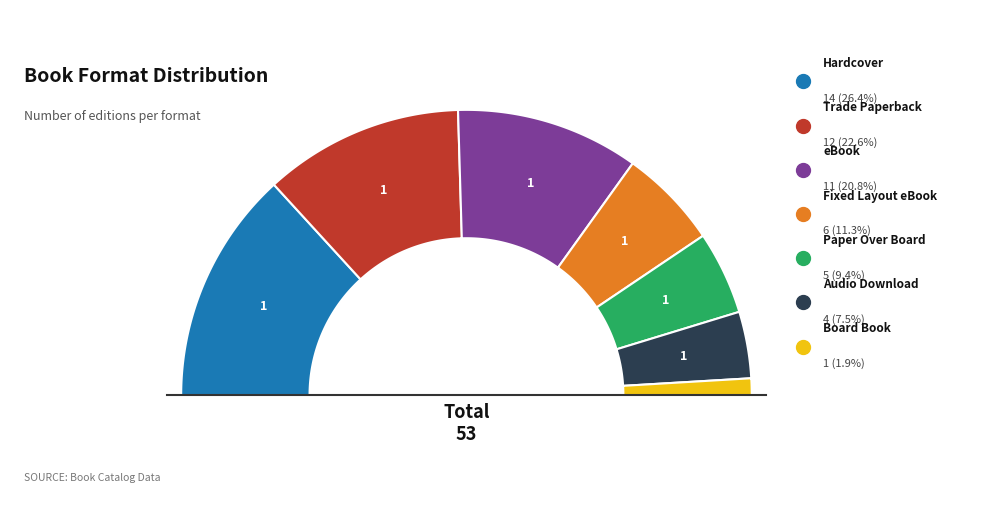

How much of the chart is everything except Fixed Layout eBook?

88.7%